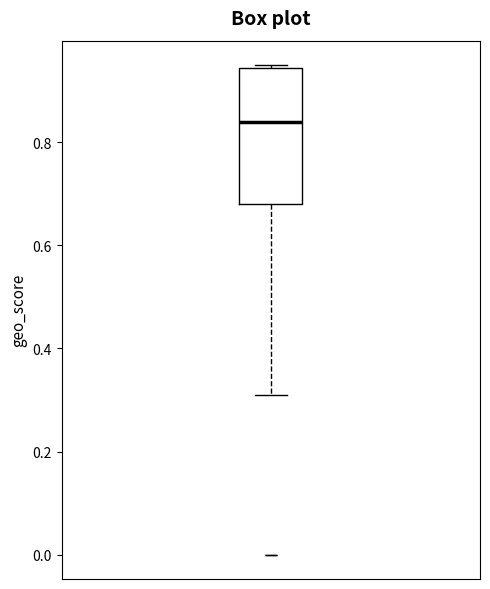

Where is the upper edge of the box on the y-axis? The values are not printed on the chart, so give them approximately, as read against the axis.

0.94